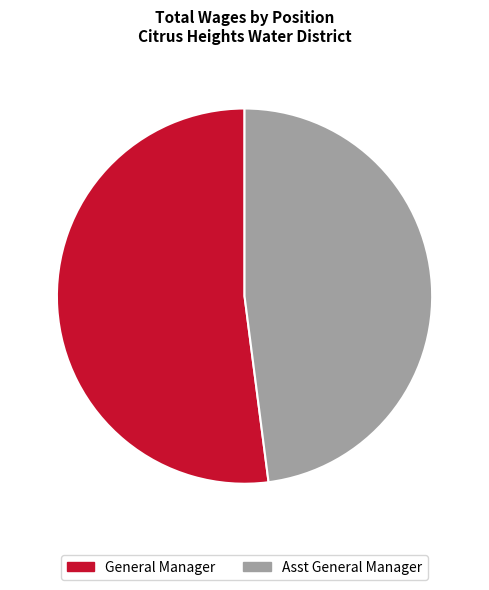

Is there any slice that represents more than half of the pie?

Yes